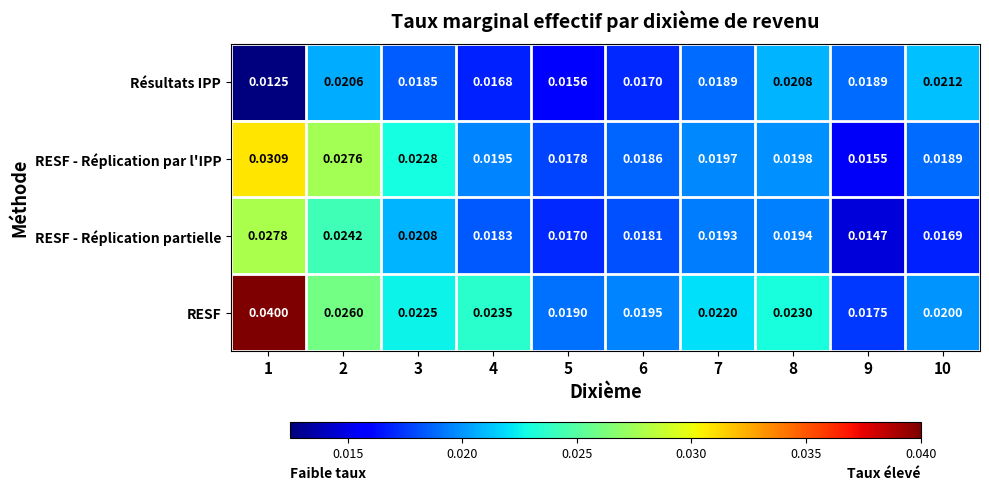

Rank the series by their average value, from lowest to highest.

Résultats IPP, RESF - Réplication partielle, RESF - Réplication par l'IPP, RESF